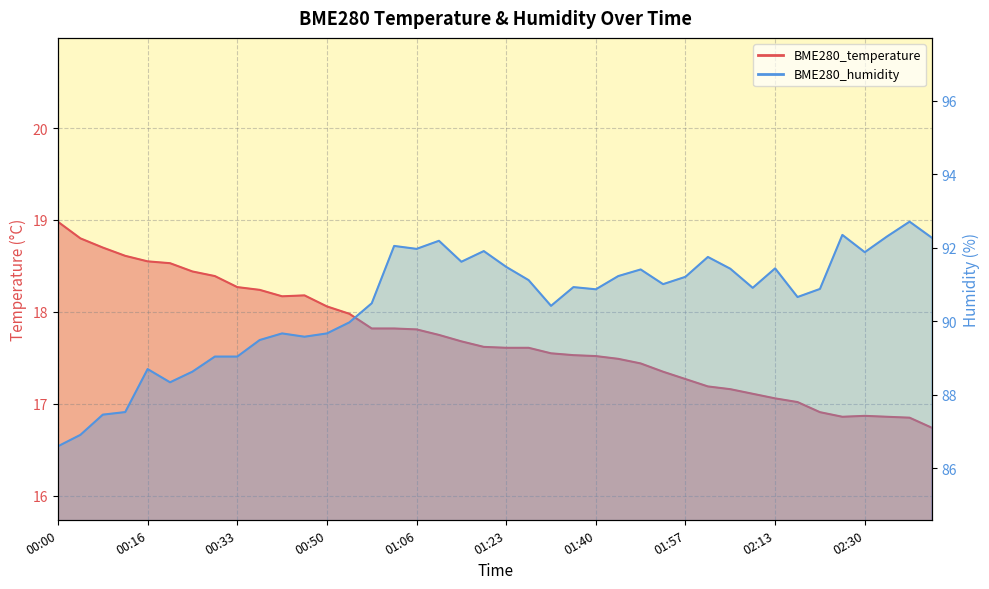

How many lines are shown in the chart?

2